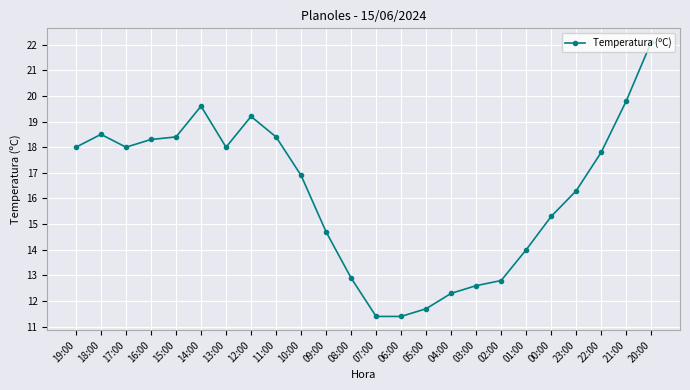

At which label is the value closest to 16?

23:00